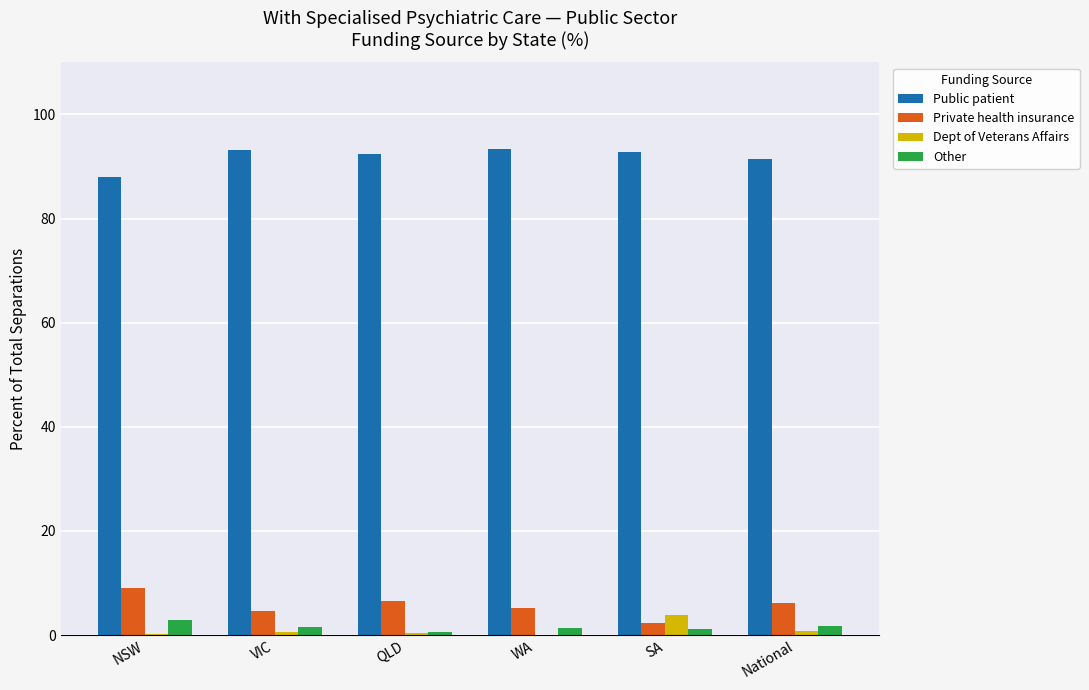

Count the number of data series in this chart.

4